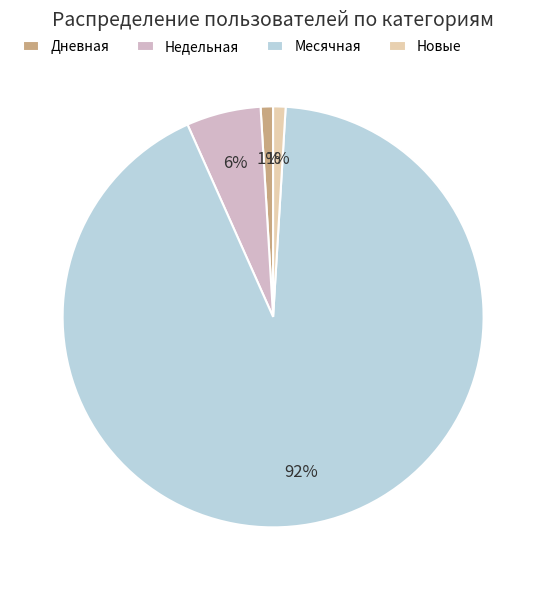

To the nearest percent, what is the average slice percentage?

25%